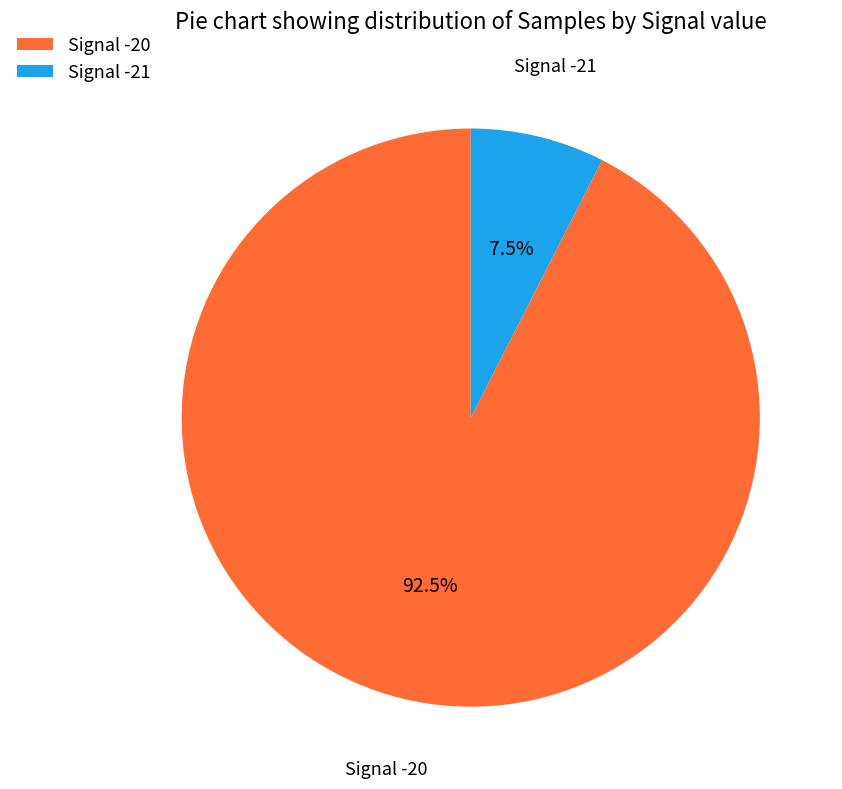

Which slice is the largest?

Signal -20